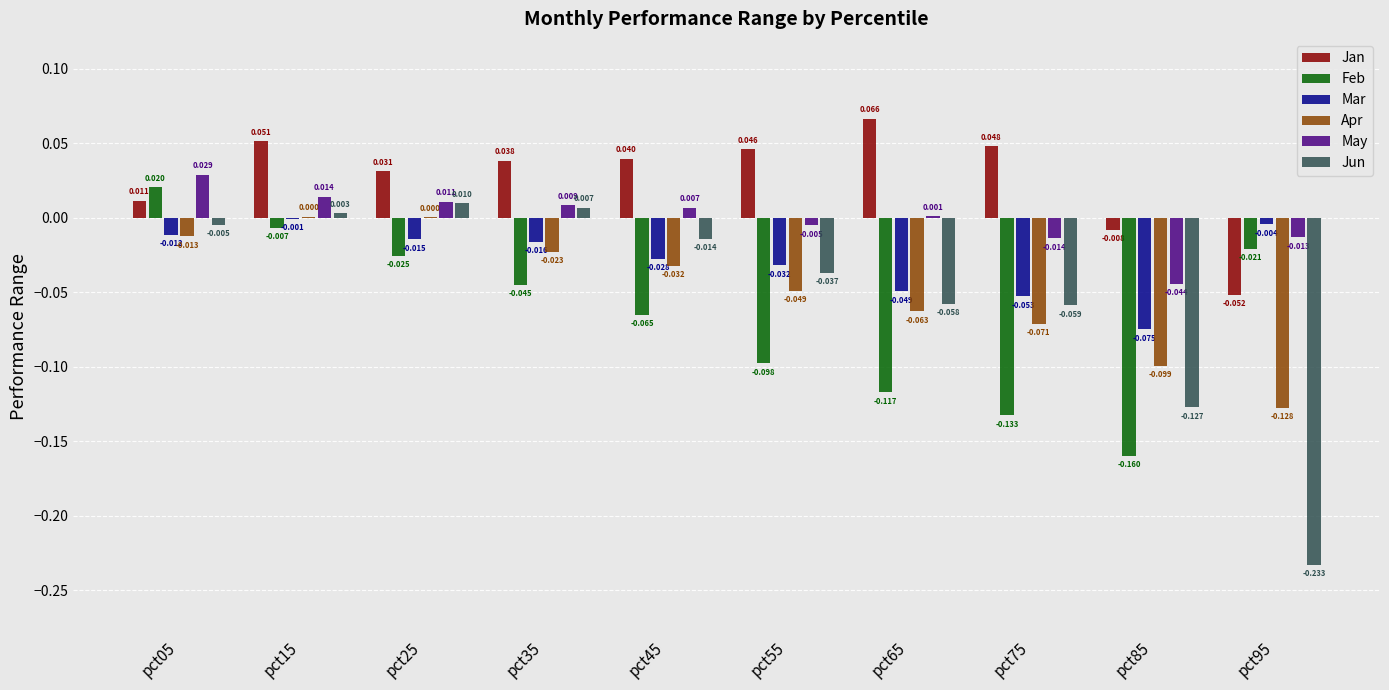

Which series has the largest total across all categories?

Jan